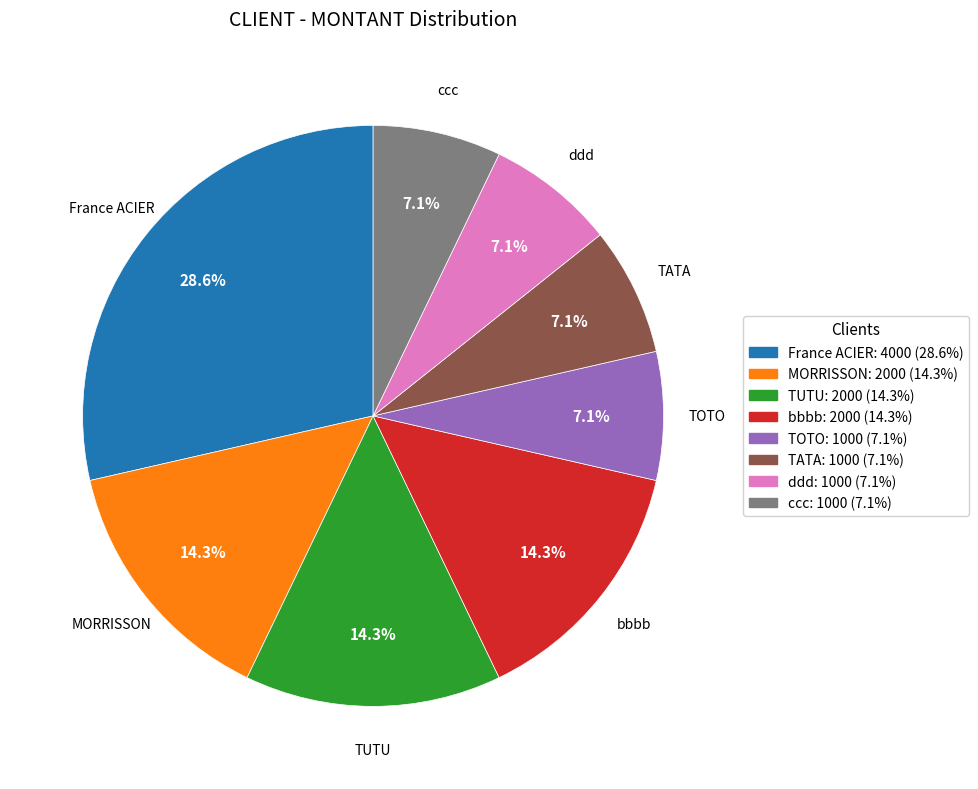

To the nearest percent, what portion does TATA represent?

7%